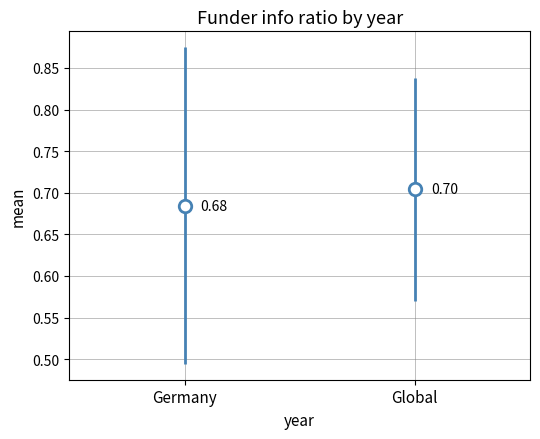

Are the bars grouped side by side (vs. stacked)?

Yes